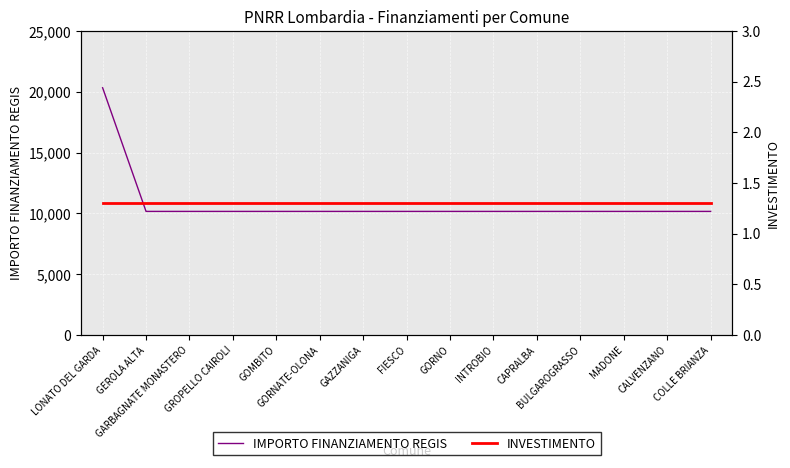

What is the sum of the IMPORTO FINANZIAMENTO REGIS values at BULGAROGRASSO and GEROLA ALTA?

20344